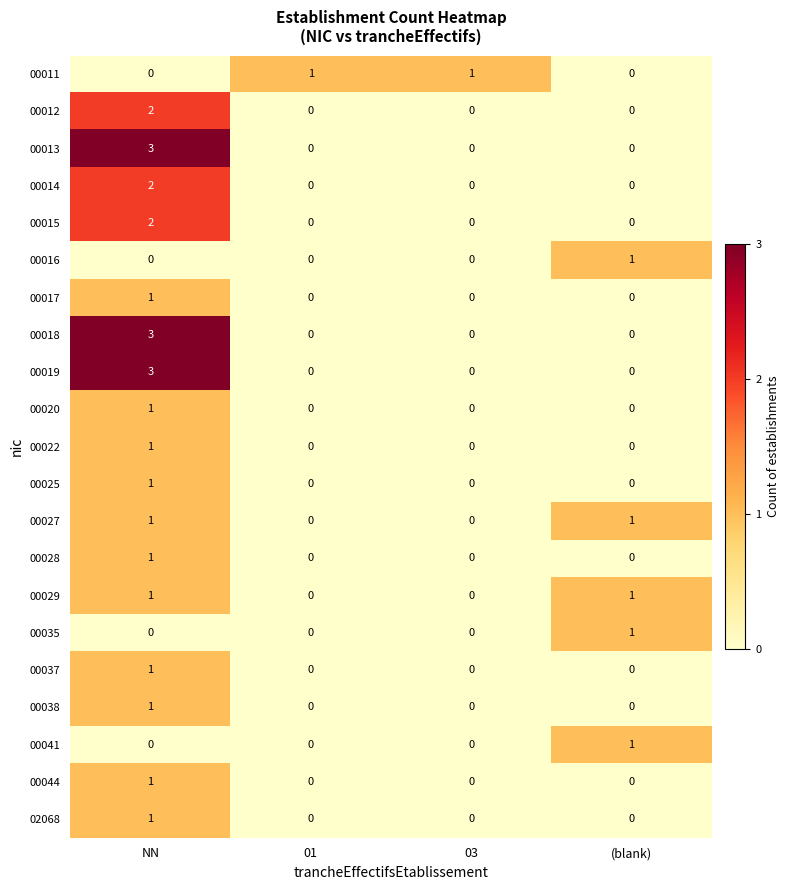

What value does the 00018 series have at NN?

3